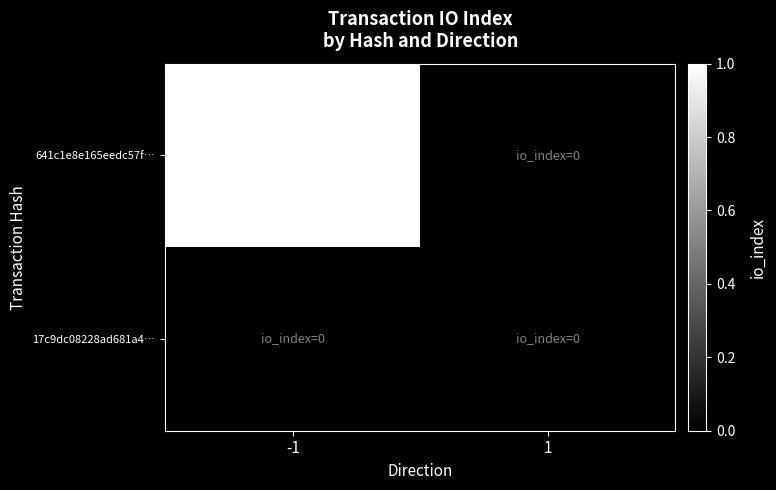

Between -1 and 1, which series saw the biggest shift?

641c1e8e165eedc57f…